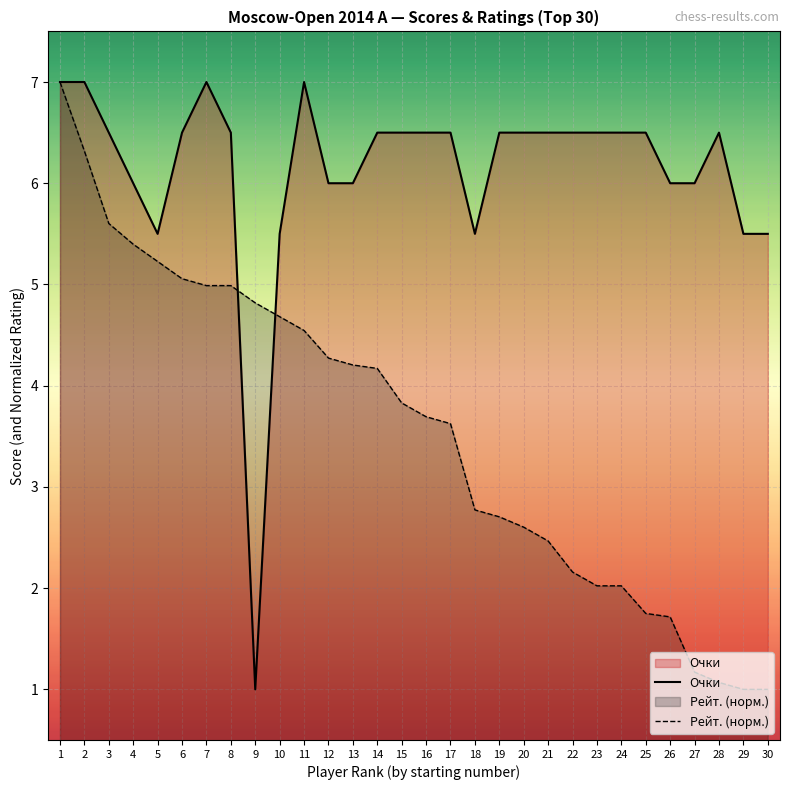

Which category has the highest value in the Рейт. (норм.) series?

1